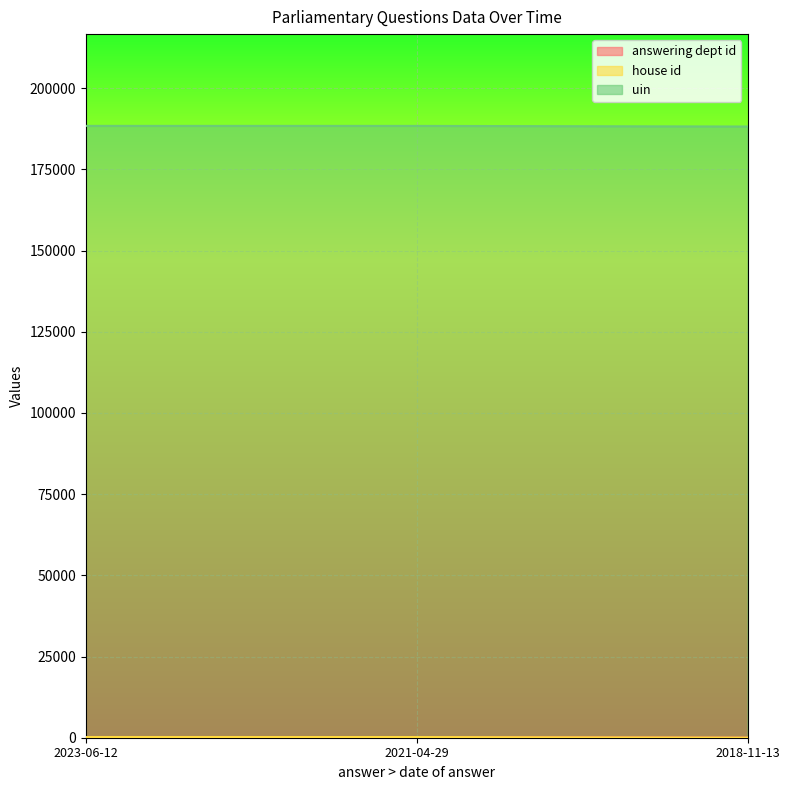

What is the minimum value shown in the chart?

1